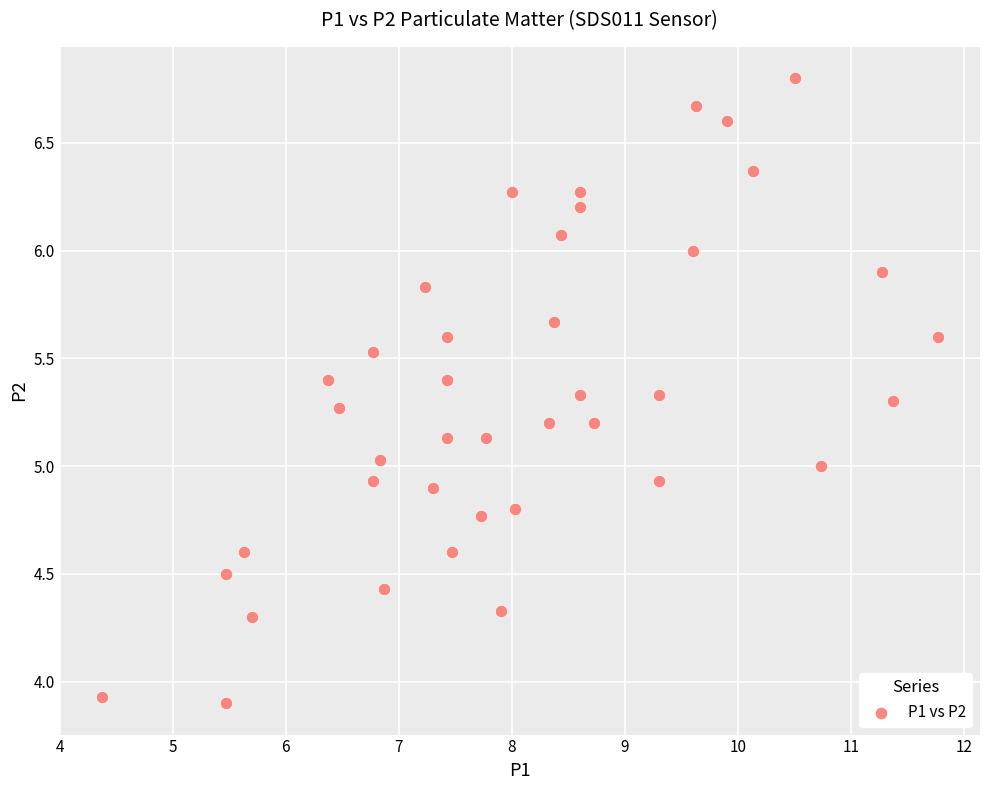

What is the range of X values (max minus min)?

7.4